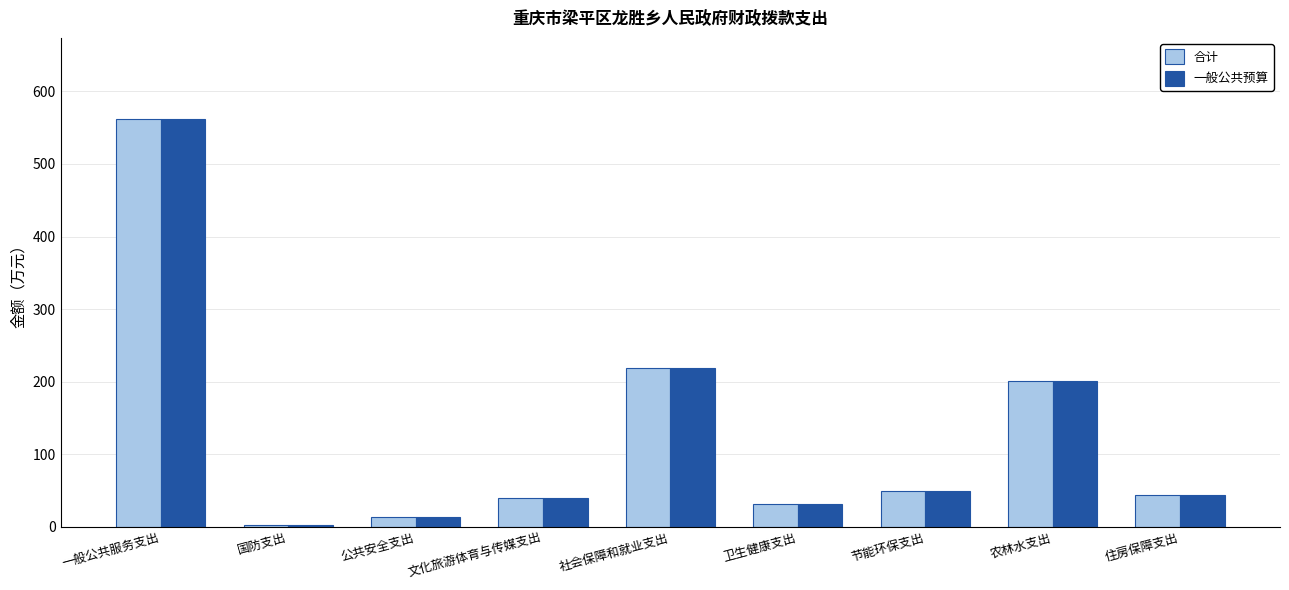

At how many categories does at least one series exceed 166?

3